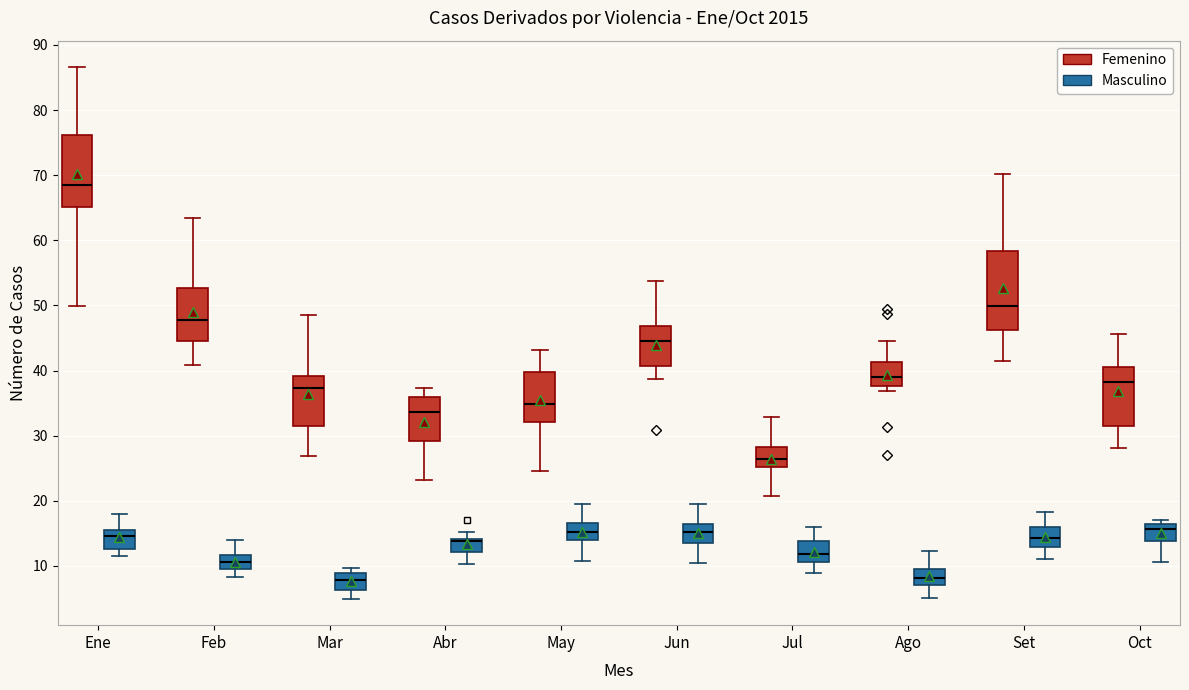

Where does the lower whisker of the box for Abr (Masculino) end on the y-axis? The values are not printed on the chart, so give them approximately, as read against the axis.

10